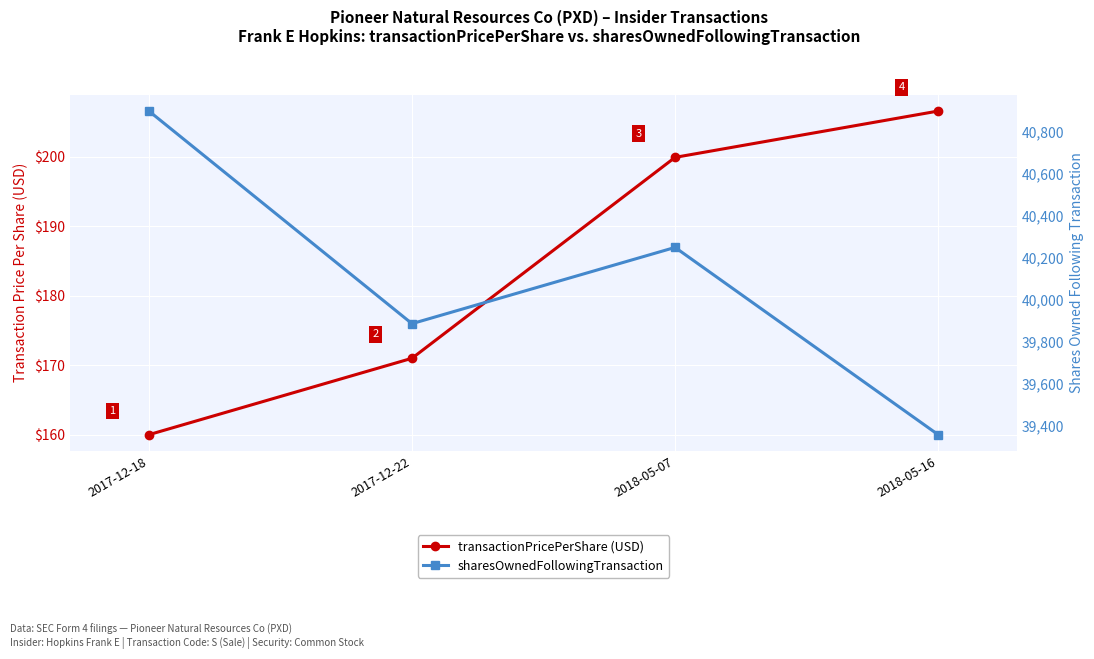

Between 2018-05-07 and 2018-05-16, which is larger?

2018-05-16